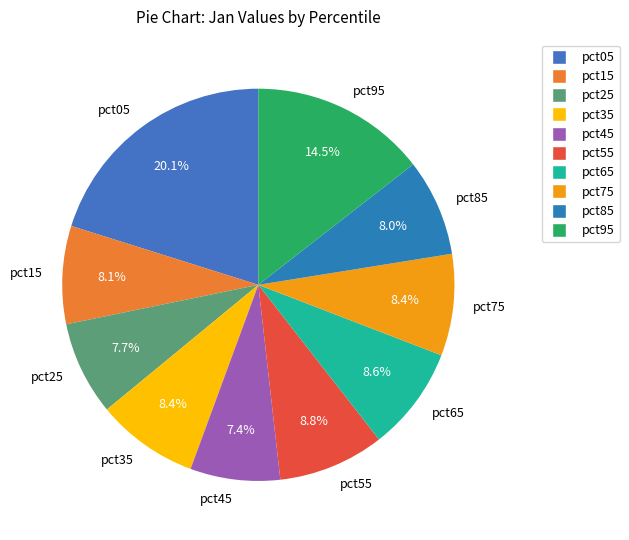

How much of the chart is everything except pct65?

91.4%